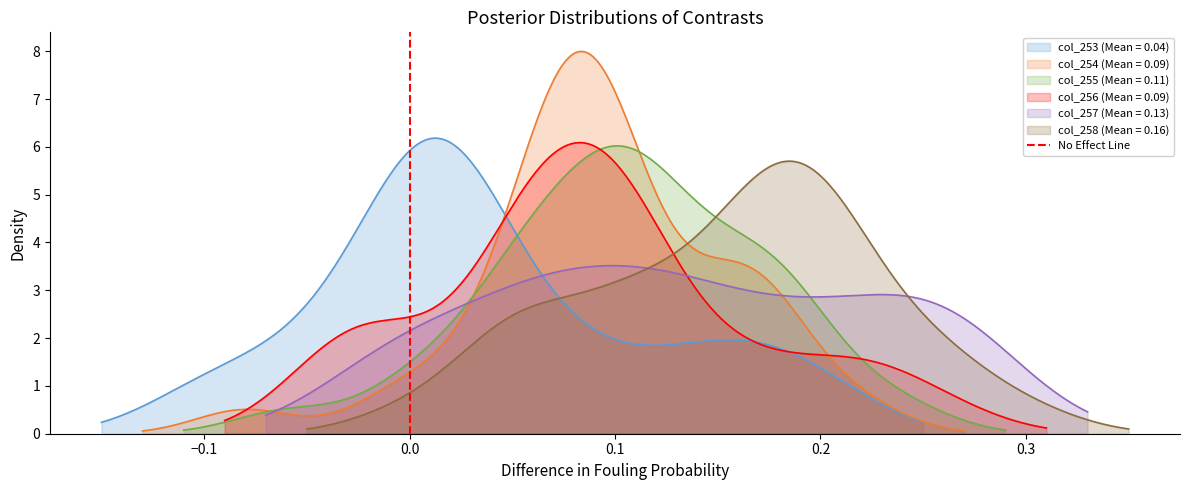

What is the maximum value for col_253 (Mean = 0.04)?

6.2